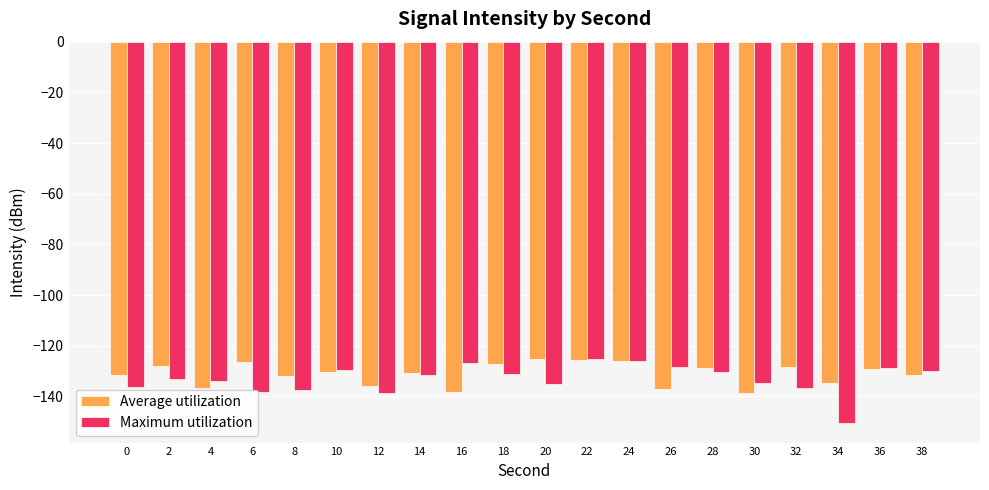

Which series has the widest spread of values?

Maximum utilization